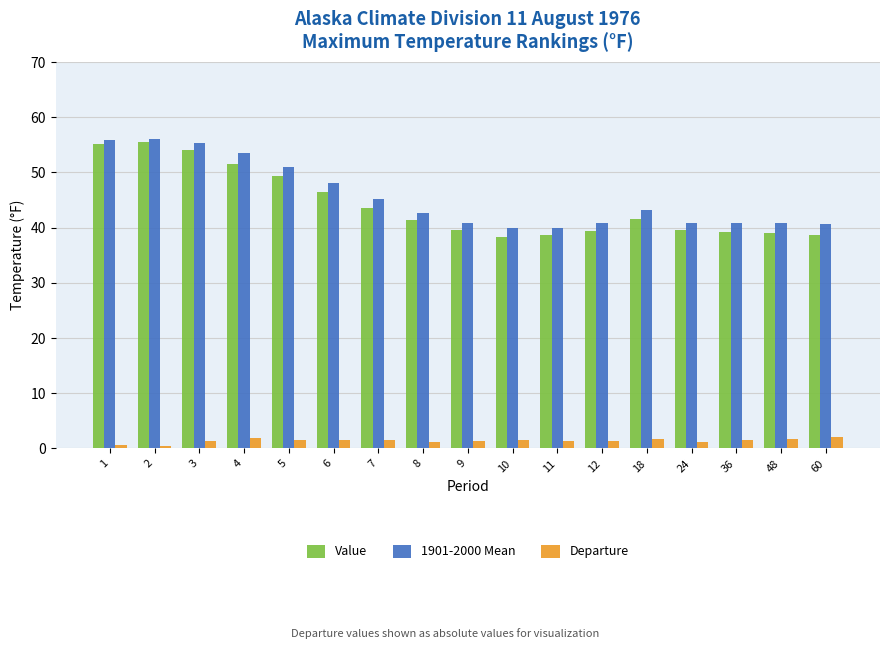

Which series changed the most between 2 and 6?

Value